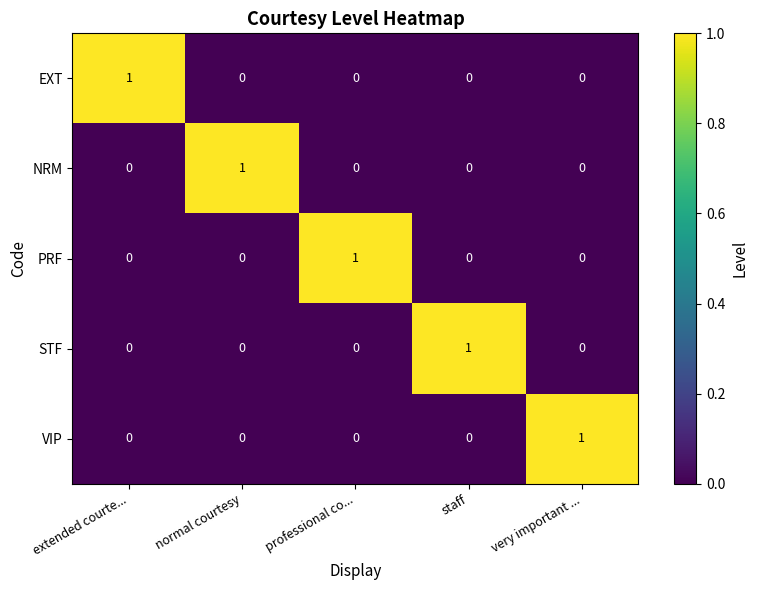

At how many categories does at least one series exceed 0?

5